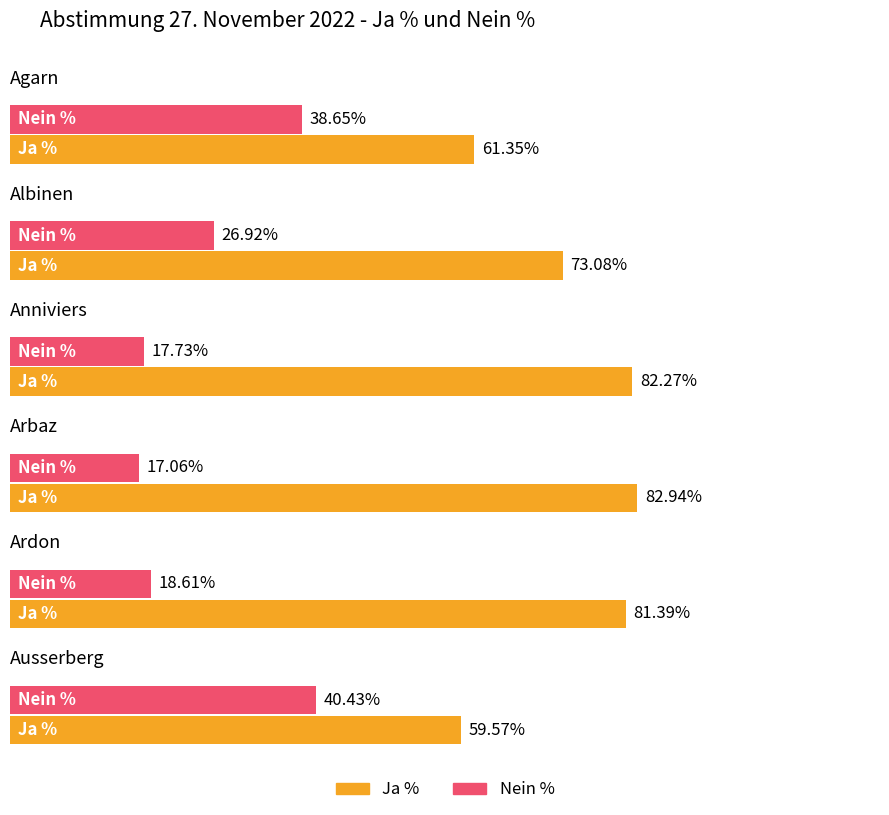

Is it true that Ja % equals 61.4 at Agarn?

True